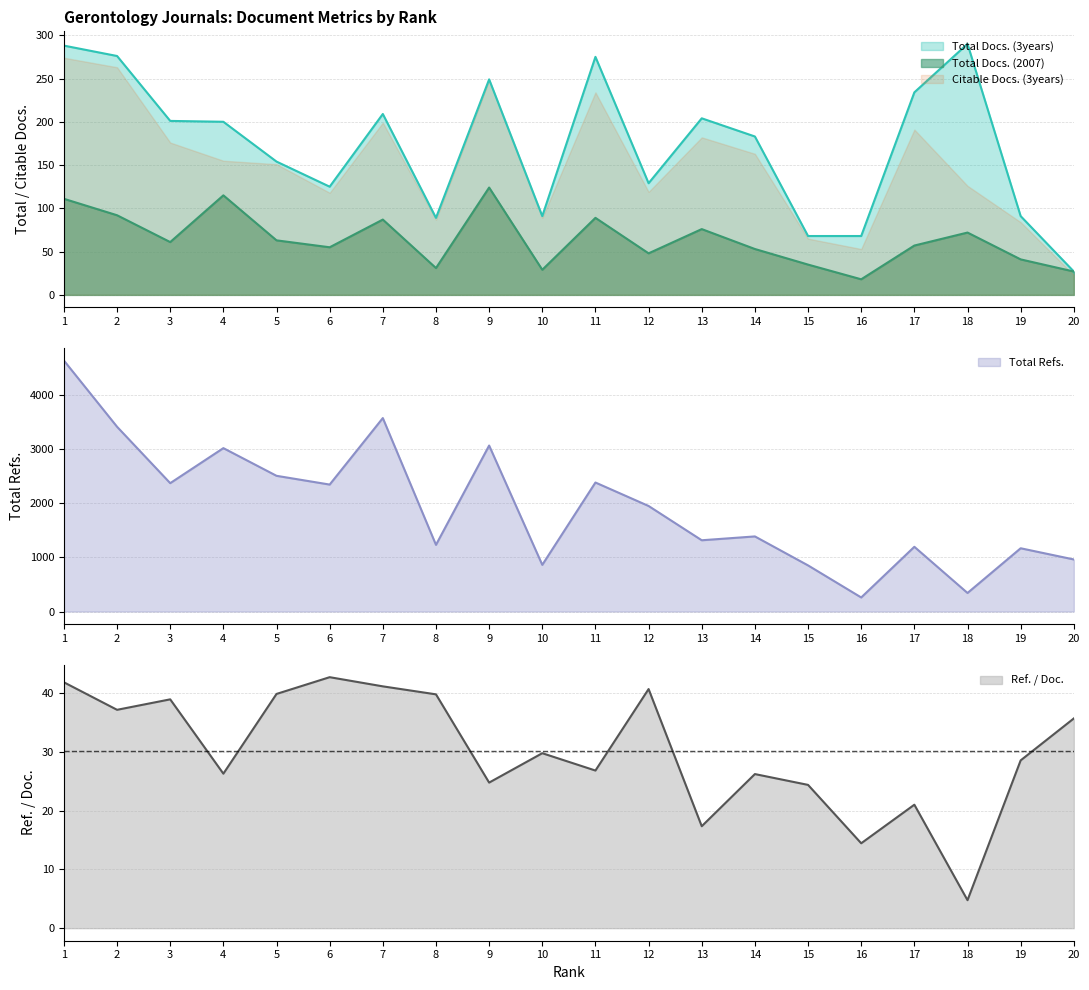

Which series ends up on top after the final intersection of Citable Docs. (3years) and Total Docs. (2007)?

Total Docs. (2007)